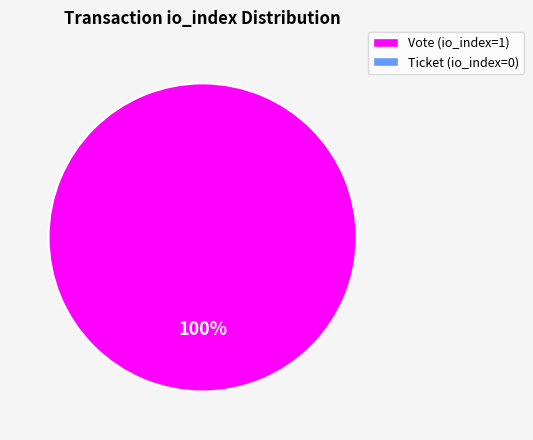

Does any single category account for the majority?

Yes